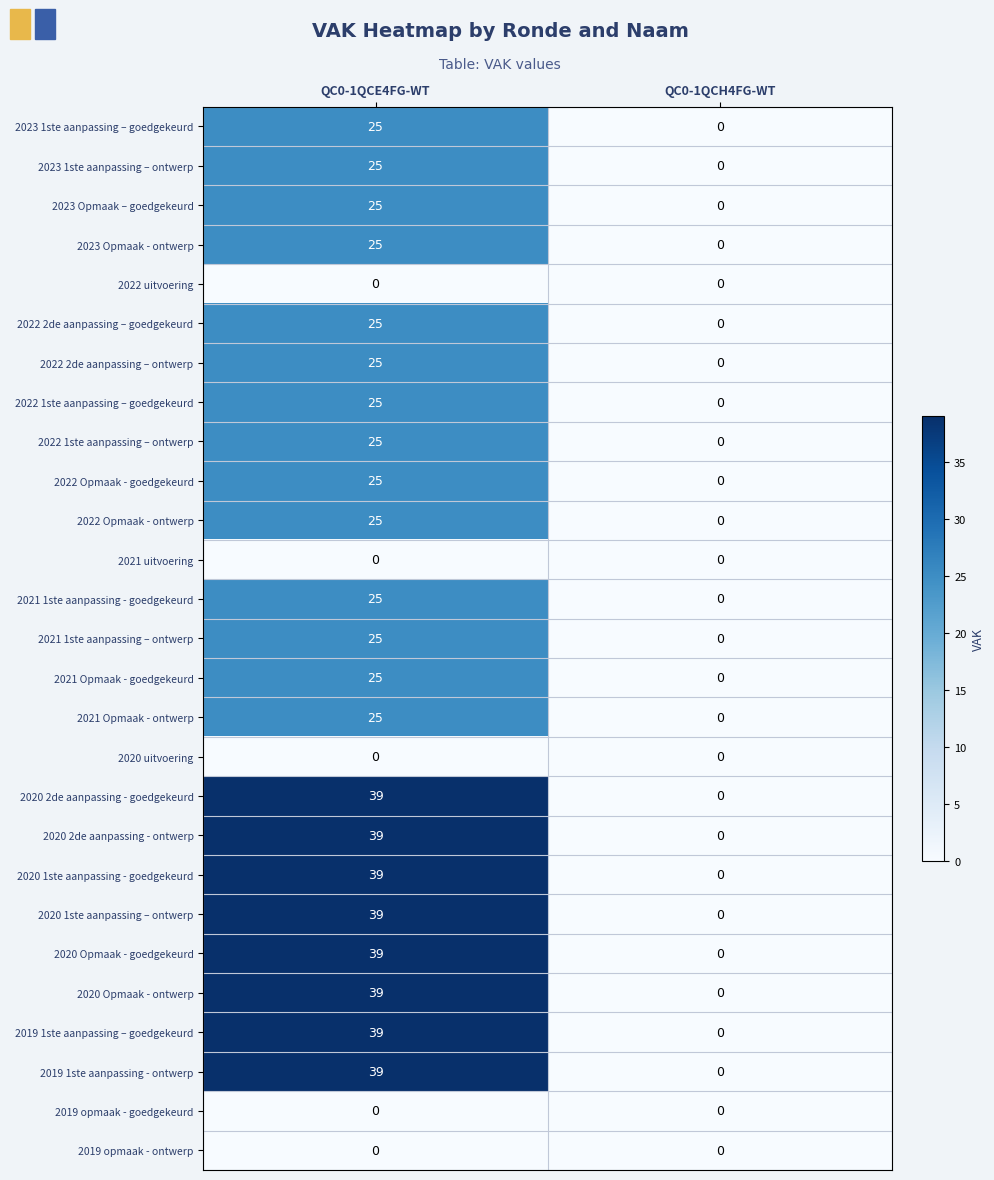

The 2023 1ste aanpassing – goedgekeurd series shows 12 at QC0-1QCE4FG-WT. True or false?

False